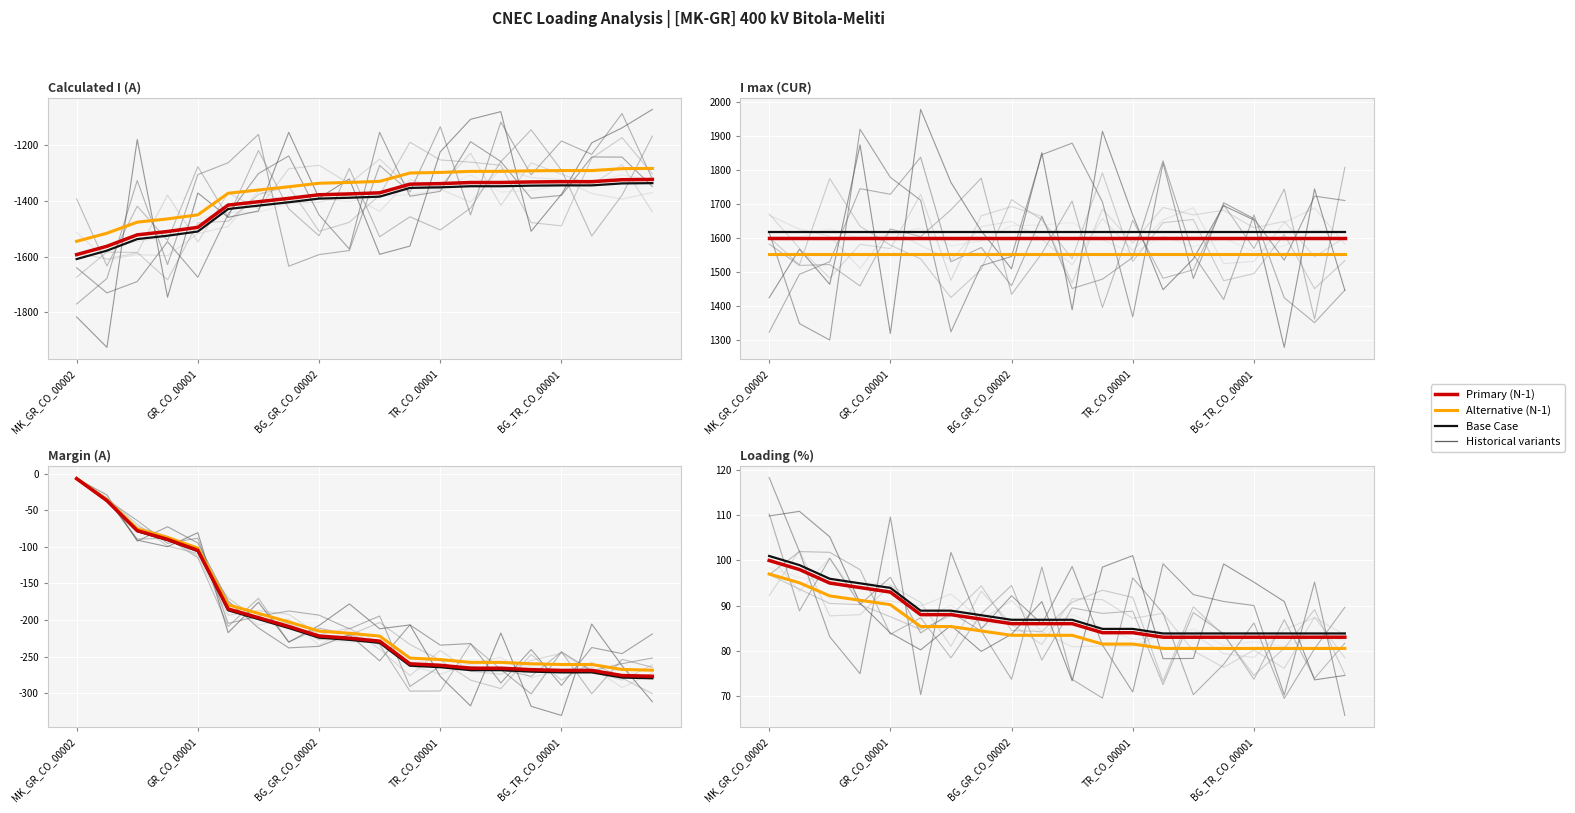

The value of N-1 Contingency at 13 is 83.0. True or false?

True